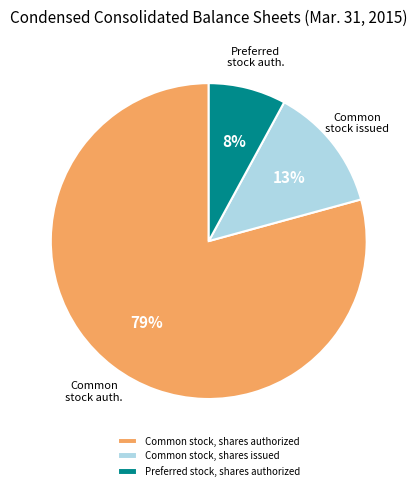

True or false: Common stock, shares authorized accounts for 85% of the total.

False